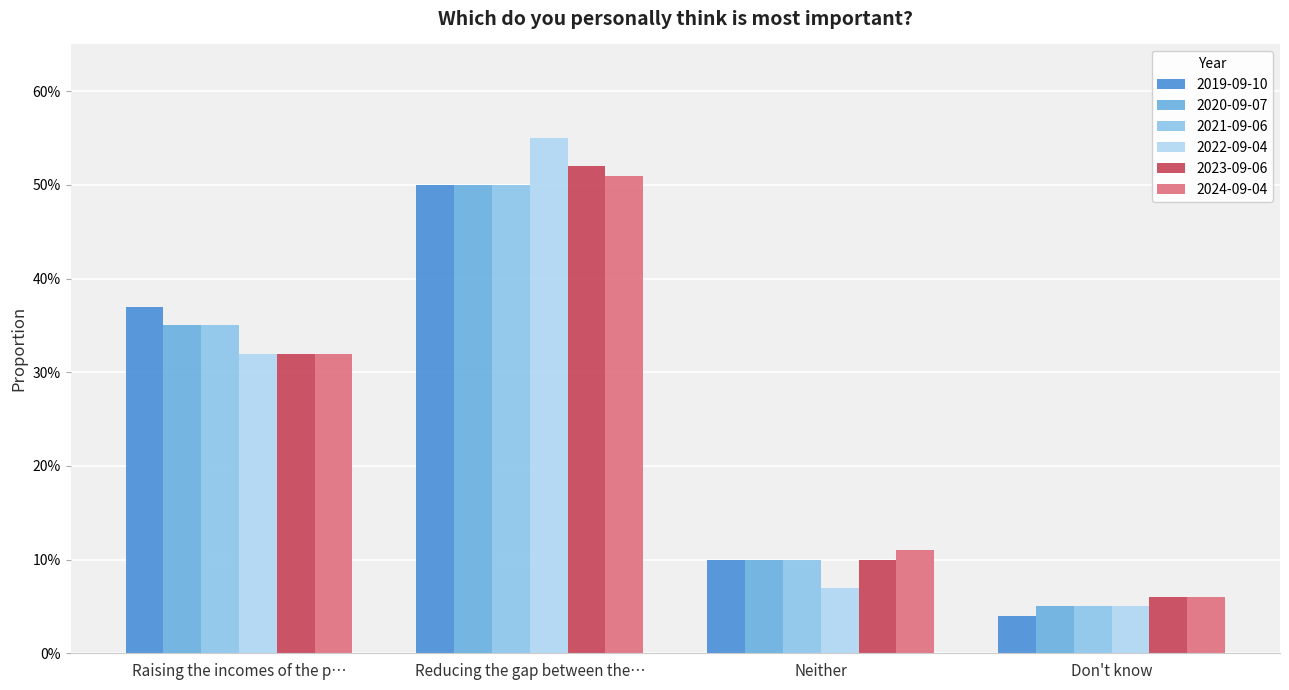

Are the bars horizontal?

No